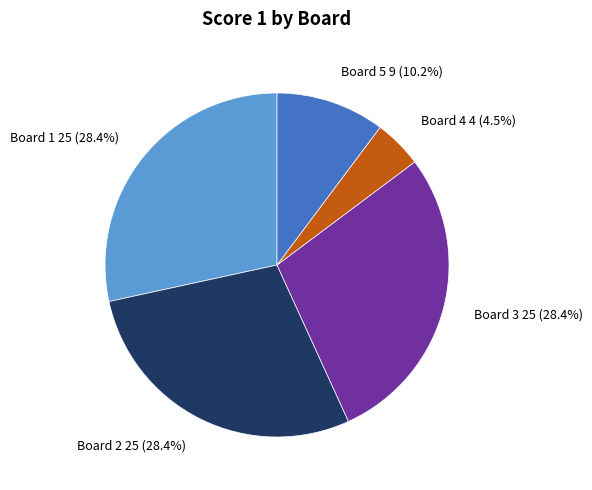

Is there any slice that represents more than half of the pie?

No